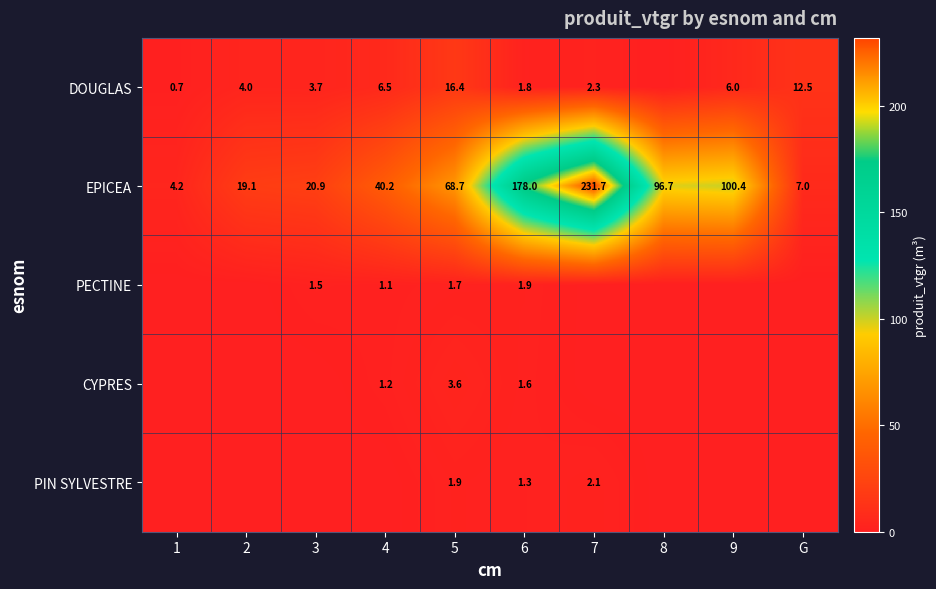

Where is EPICEA nearest to the value 117?

9